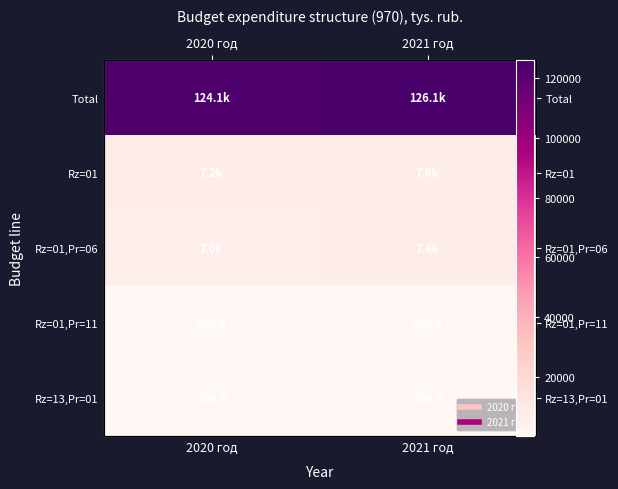

Is the value of Total at 2020 год greater than the value of Rz=13,Pr=01 at 2020 год?

Yes